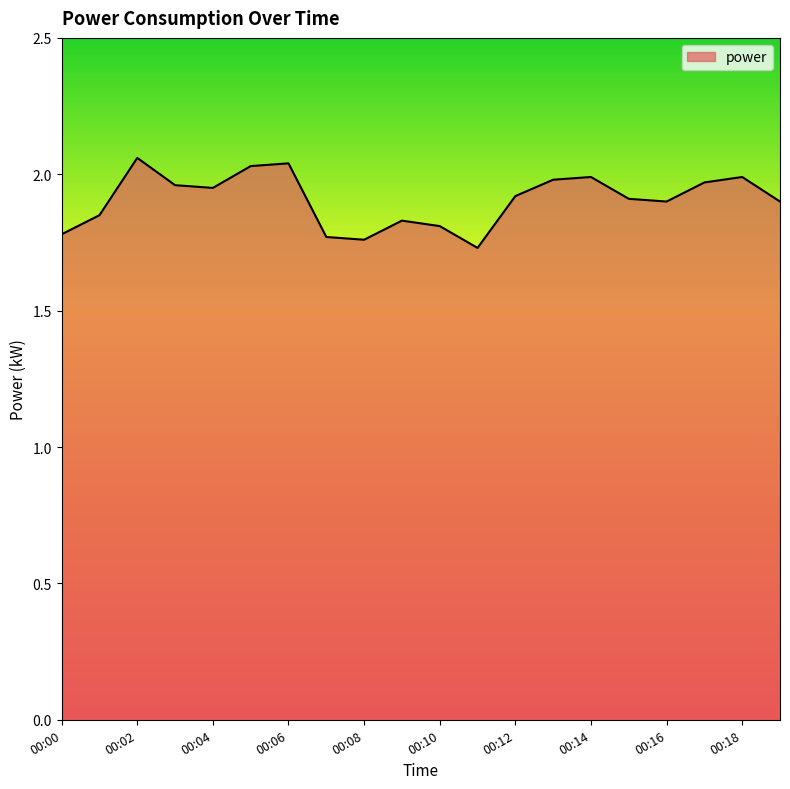

Reading right to left, list all the values displayed in this chart.

00:19=1.9	00:18=2.0	00:17=2.0	00:16=1.9	00:15=1.9	00:14=2.0	00:13=2.0	00:12=1.9	00:11=1.7	00:10=1.8	00:09=1.8	00:08=1.8	00:07=1.8	00:06=2.0	00:05=2.0	00:04=1.9	00:03=2.0	00:02=2.1	00:01=1.9	00:00=1.8